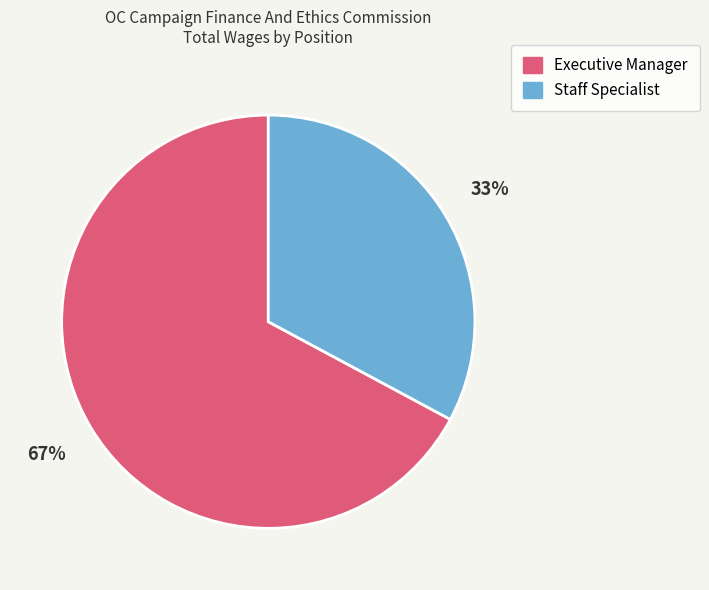

To the nearest percent, what percentage of the pie is Executive Manager?

67%